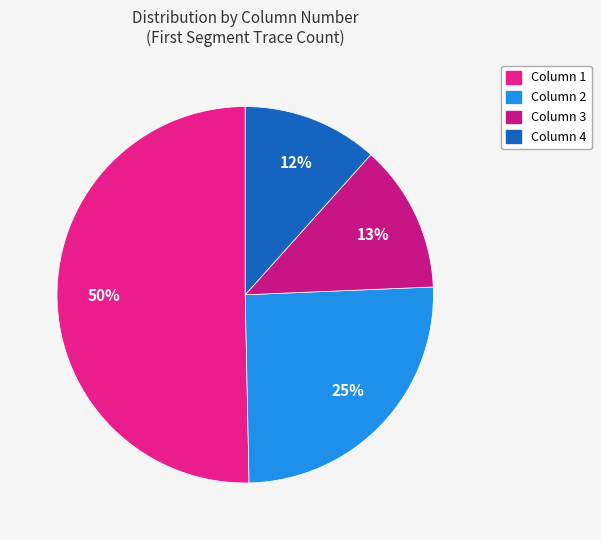

Is it true that Column 3 is 13% of the pie?

True